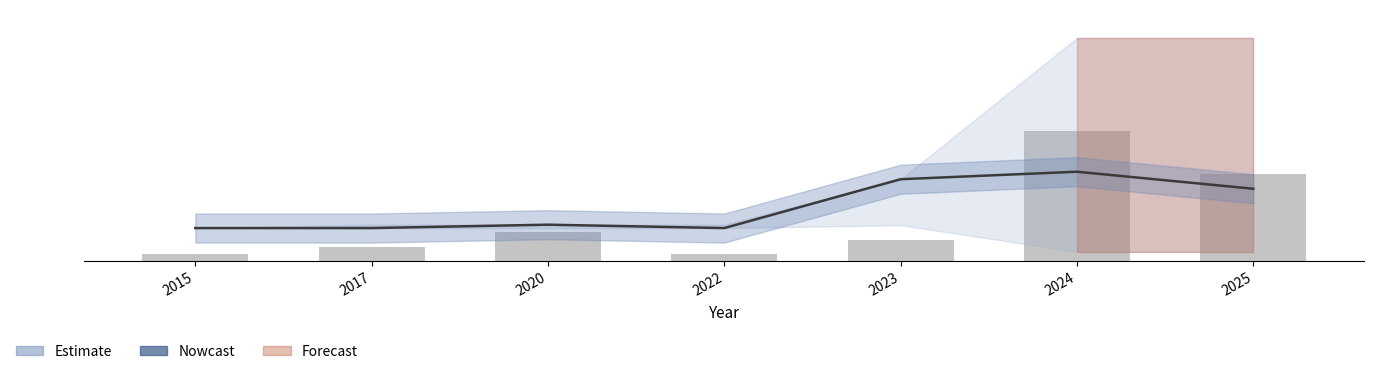

Approximately how many times larger is the value at 2017 compared to 2024?

0.1